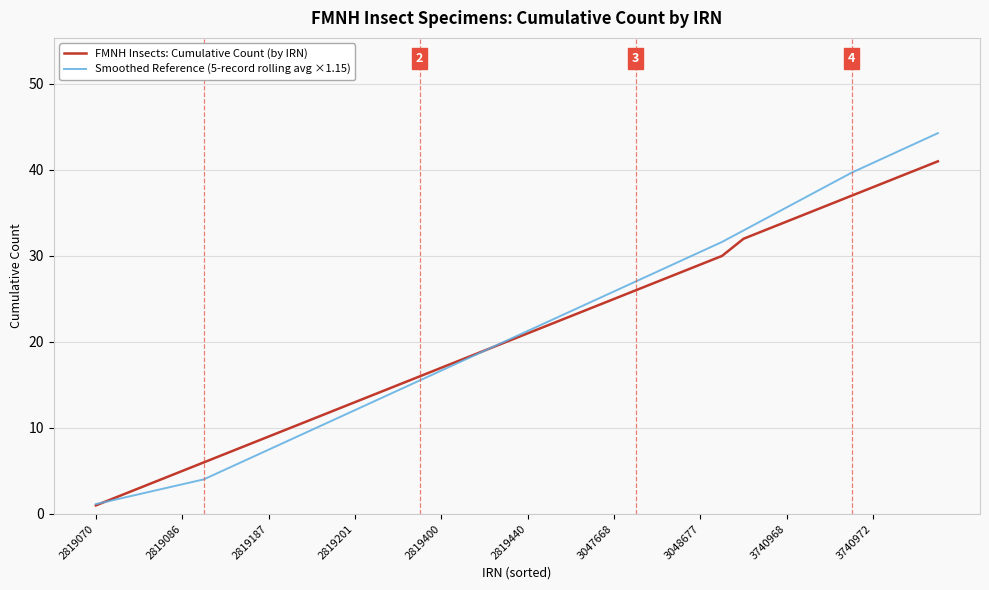

Which series has the largest range (max minus min)?

Smoothed Reference (5-record rolling avg ×1.15)